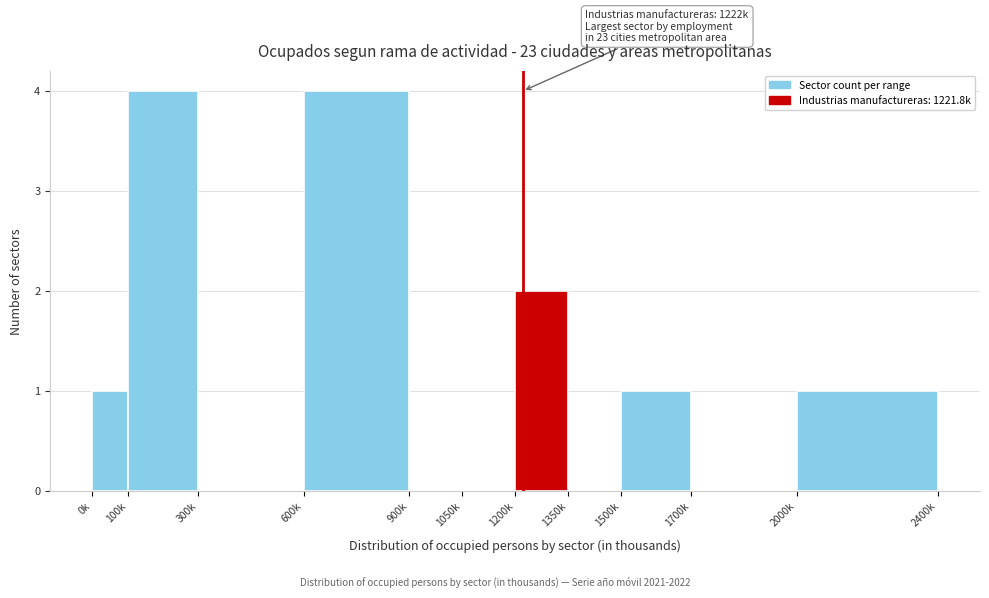

Reading right to left, list all the values displayed in this chart.

2000k=1	1700k=0	1500k=1	1350k=0	1200k=2	1050k=0	900k=0	600k=4	300k=0	100k=4	0k=1